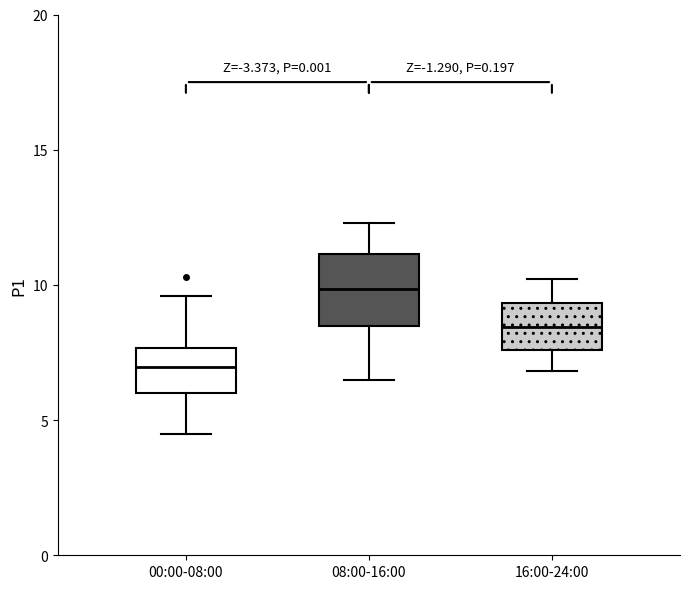

Reading left to right, transcribe this box plot: for each box, give where its median line is, the range the box spans, and where its two whiskers end, as read against the y-axis. The values are not printed on the chart, so give them approximately, as read against the axis.

00:00-08:00: median 7.0, box 6.0 to 7.5, whiskers 4.5 to 9.5
08:00-16:00: median 10.0, box 8.5 to 11.0, whiskers 6.5 to 12.5
16:00-24:00: median 8.5, box 7.5 to 9.5, whiskers 7.0 to 10.0